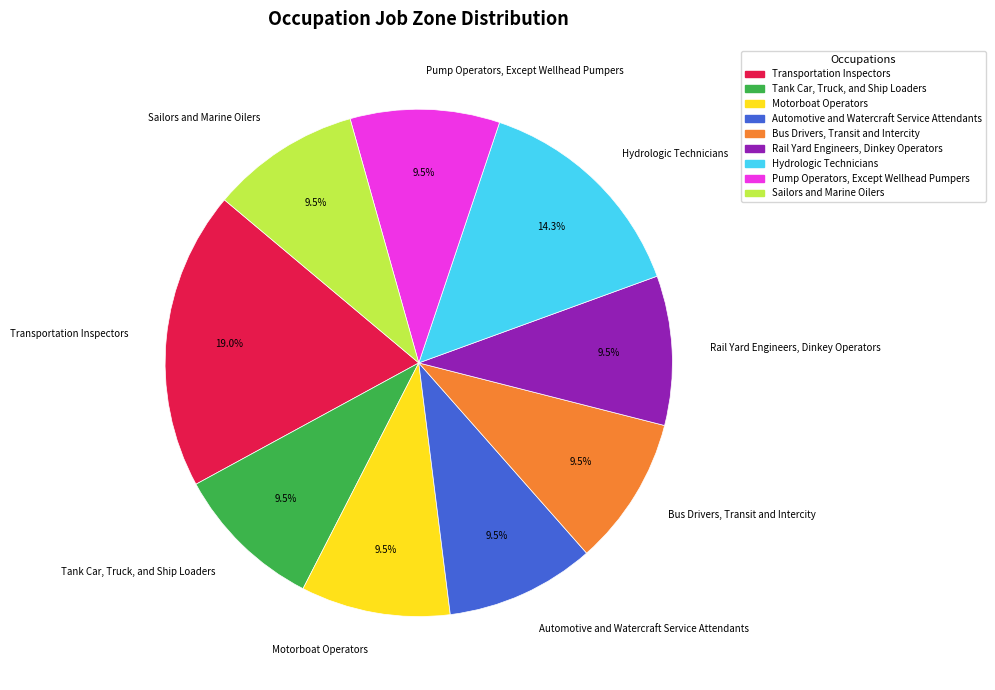

What is the largest slice in the pie chart?

Transportation Inspectors